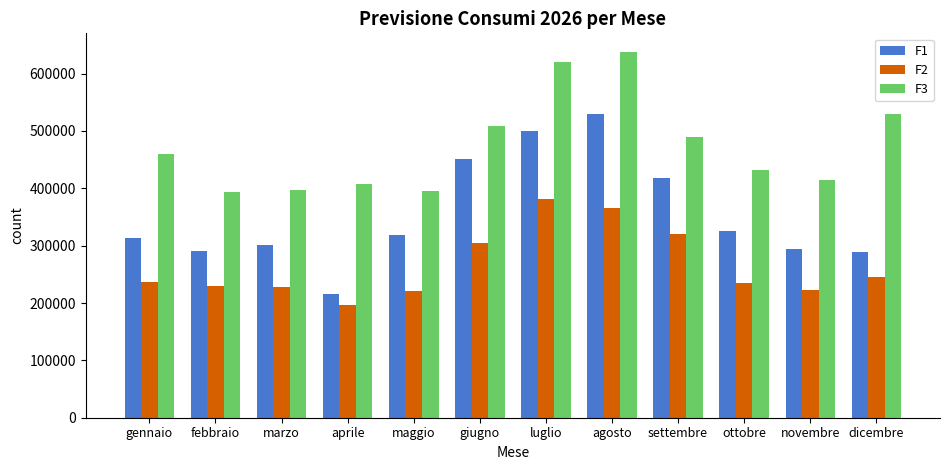

At febbraio, list the series in order from smallest to largest.

F2, F1, F3